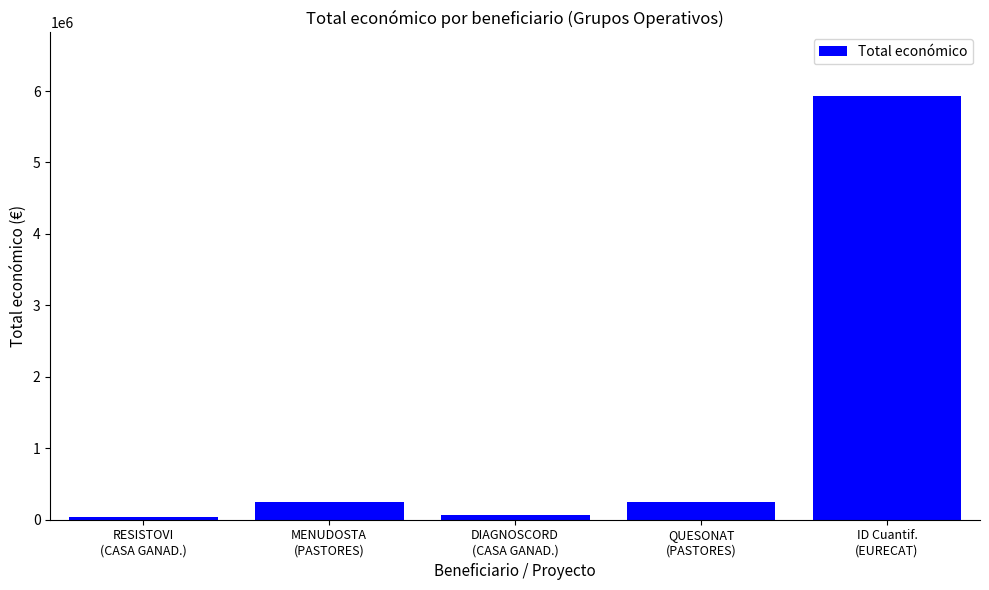

Is it true that the value at DIAGNOSCORD
(CASA GANAD.) is 59106?

True